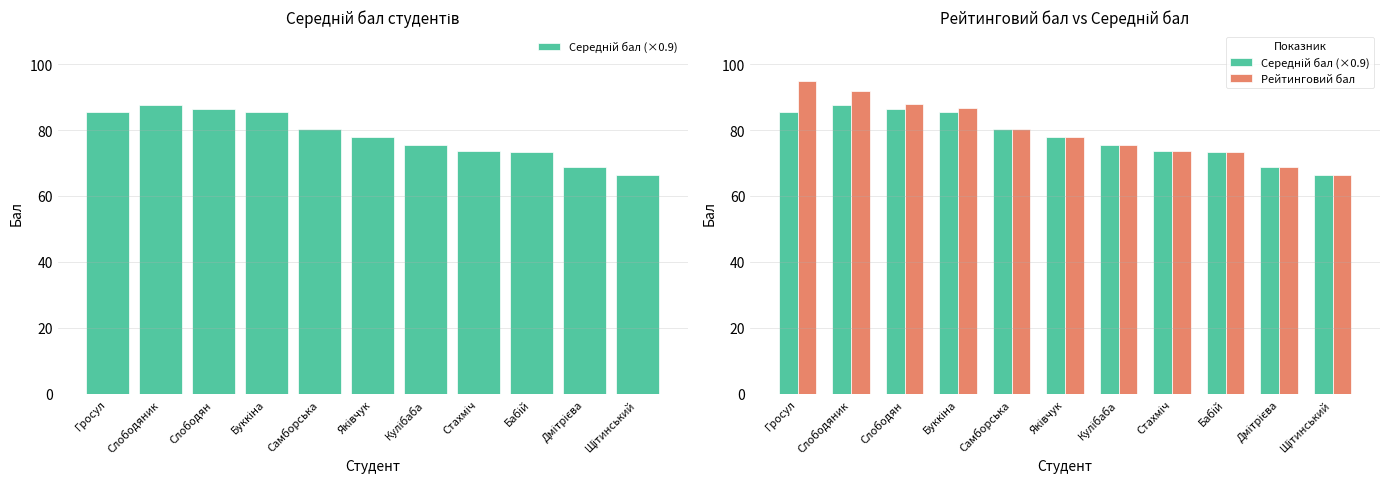

Which series has the largest total across all categories?

Рейтинговий бал